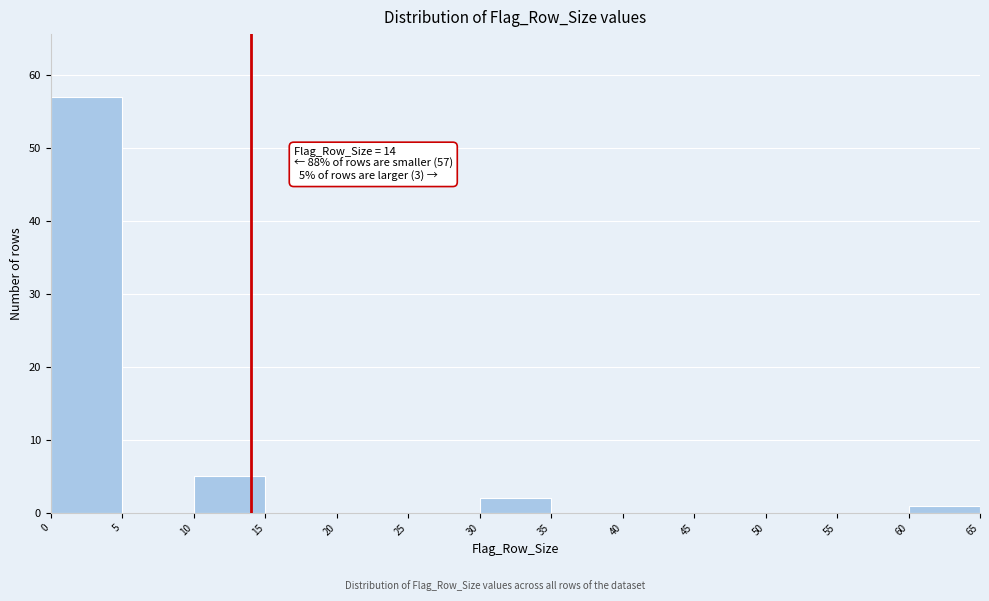

Over which range of the x-axis is the bar tallest?

0 to 5